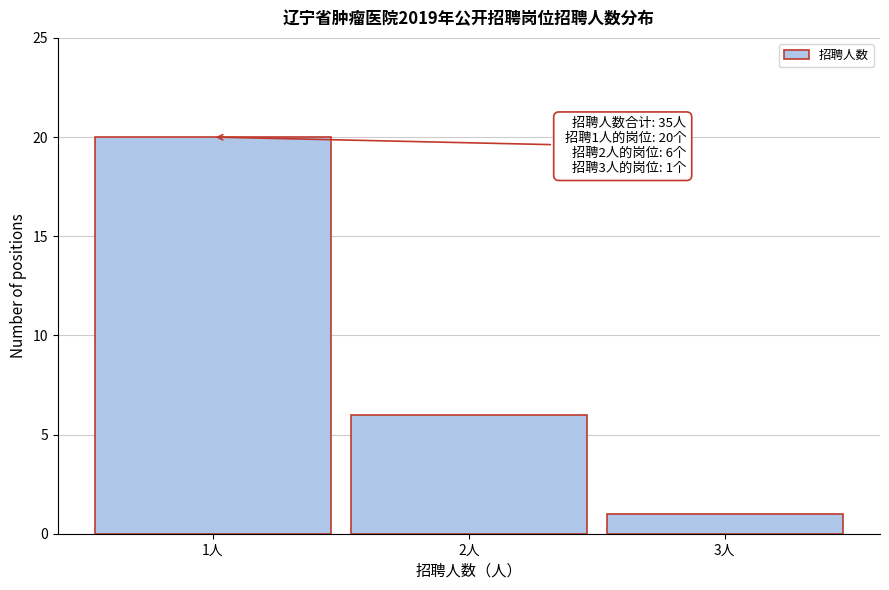

Over which range of the x-axis is the bar tallest?

0.5 to 1.5